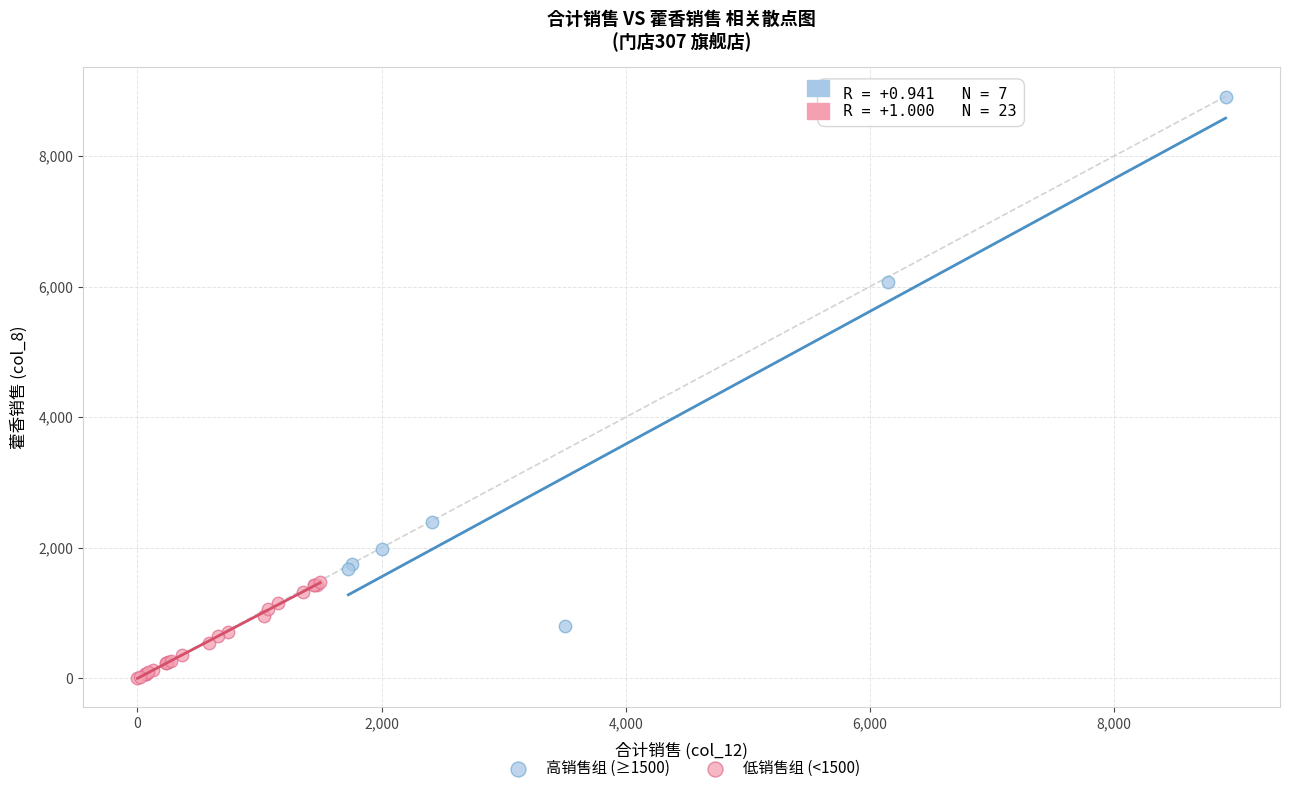

Which series reaches the maximum Y coordinate?

高销售组 (≥1500)